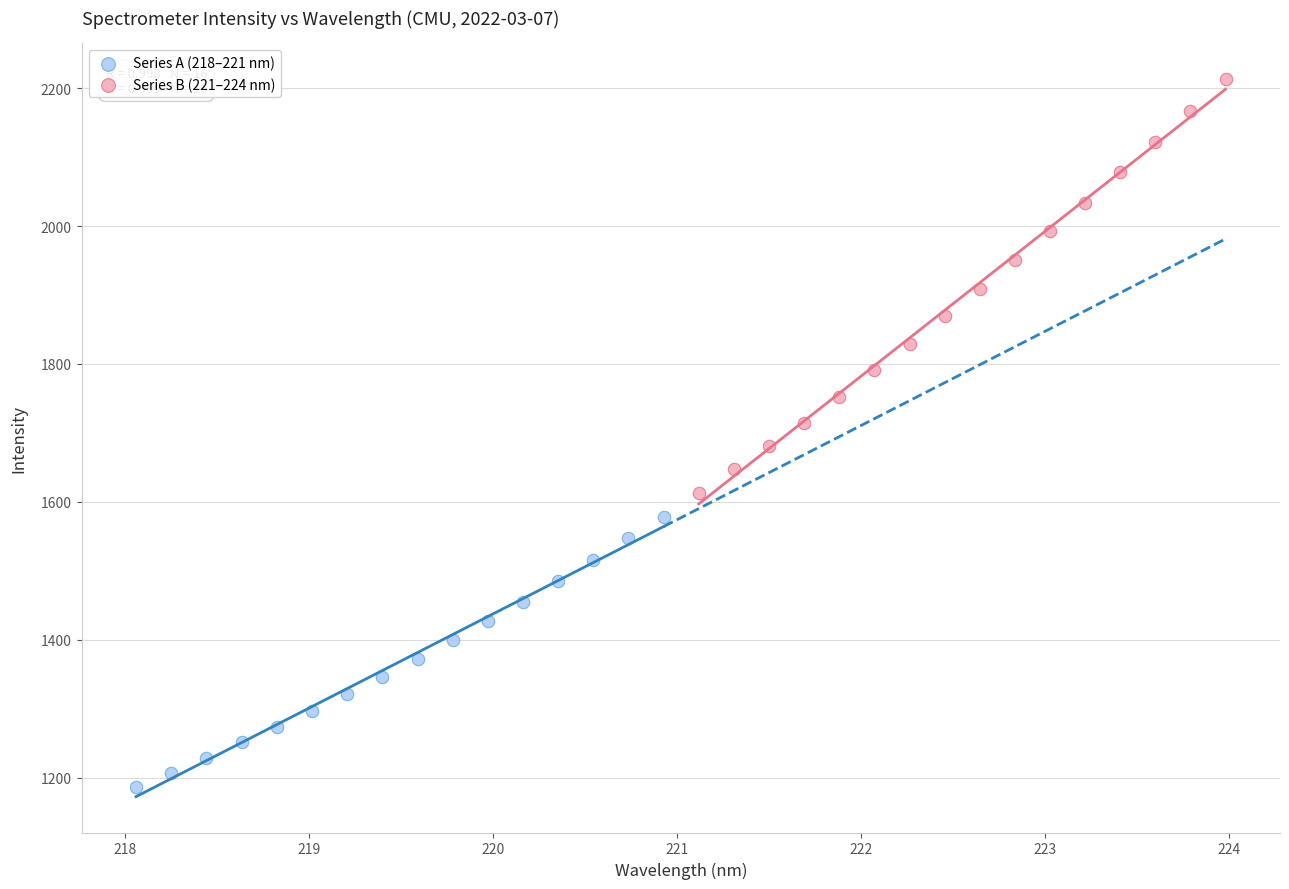

Which series has the largest Y range (max minus min)?

Series B (221–224 nm)